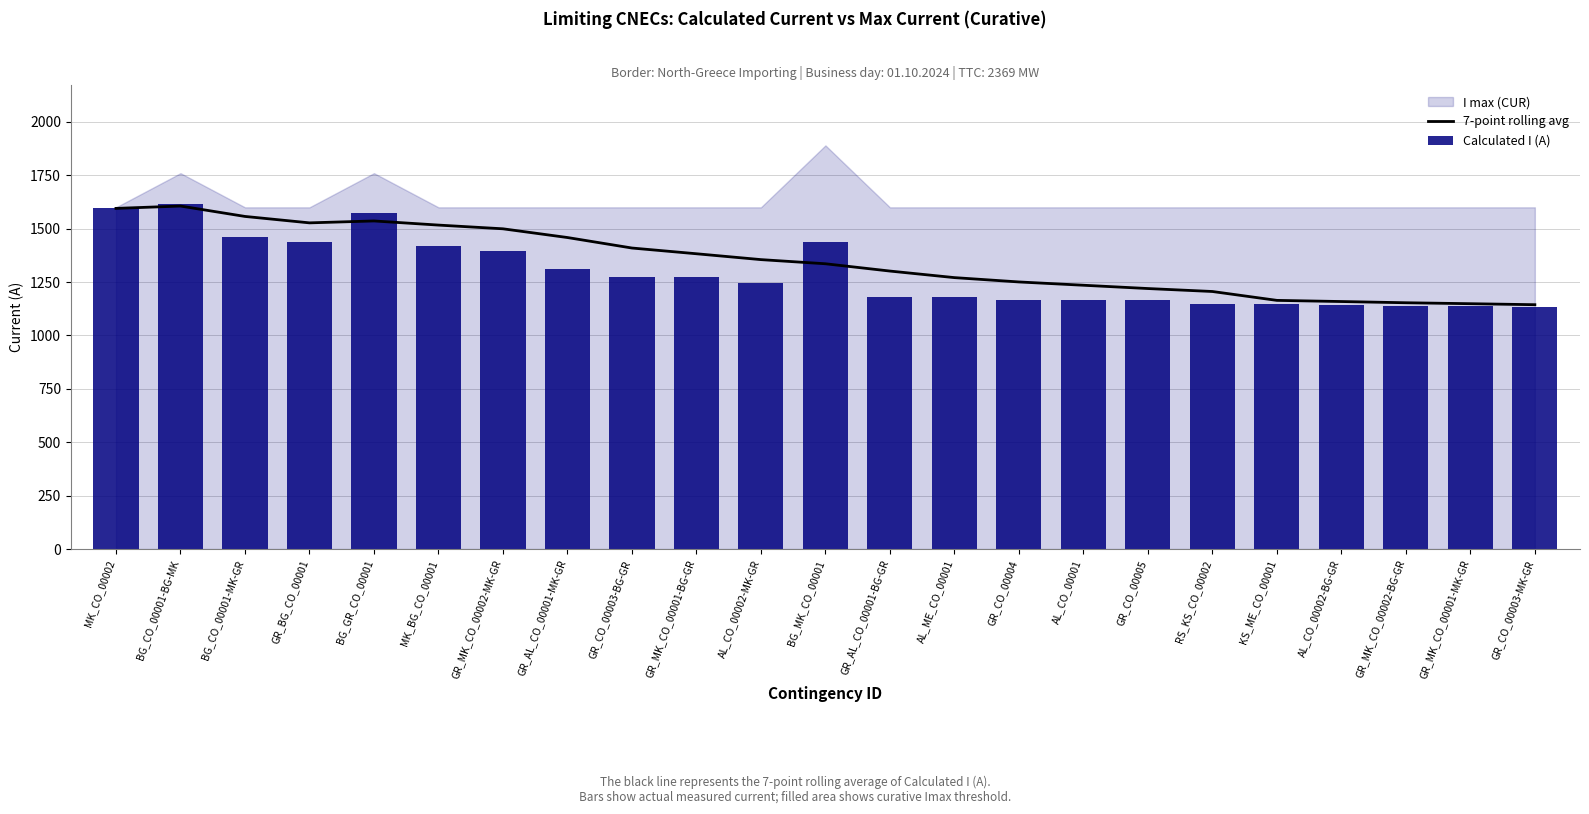

Reading right to left, extract all data points from this chart.

7-point rolling avg: GR_CO_00003-MK-GR=1144.0	GR_MK_CO_00001-MK-GR=1148.7	GR_MK_CO_00002-BG-GR=1153.1	AL_CO_00002-BG-GR=1158.9	KS_ME_CO_00001=1164.3	RS_KS_CO_00002=1205.9	GR_CO_00005=1219.7	AL_CO_00001=1235.1	GR_CO_00004=1250.6	AL_ME_CO_00001=1270.9	GR_AL_CO_00001-BG-GR=1301.6	BG_MK_CO_00001=1335.7	AL_CO_00002-MK-GR=1355.1	GR_MK_CO_00001-BG-GR=1382.6	GR_CO_00003-BG-GR=1409.4	GR_AL_CO_00001-MK-GR=1458.6	GR_MK_CO_00002-MK-GR=1499.4	MK_BG_CO_00001=1516.8	BG_GR_CO_00001=1536.2	GR_BG_CO_00001=1527.2	BG_CO_00001-MK-GR=1557.3	BG_CO_00001-BG-MK=1606.0	MK_CO_00002=1595.0
Calculated I (A): GR_CO_00003-MK-GR=1132.0	GR_MK_CO_00001-MK-GR=1136.0	GR_MK_CO_00002-BG-GR=1140.0	AL_CO_00002-BG-GR=1143.0	KS_ME_CO_00001=1145.0	RS_KS_CO_00002=1148.0	GR_CO_00005=1164.0	AL_CO_00001=1165.0	GR_CO_00004=1167.0	AL_ME_CO_00001=1180.0	GR_AL_CO_00001-BG-GR=1181.0	BG_MK_CO_00001=1436.0	AL_CO_00002-MK-GR=1245.0	GR_MK_CO_00001-BG-GR=1272.0	GR_CO_00003-BG-GR=1273.0	GR_AL_CO_00001-MK-GR=1309.0	GR_MK_CO_00002-MK-GR=1395.0	MK_BG_CO_00001=1420.0	BG_GR_CO_00001=1572.0	GR_BG_CO_00001=1437.0	BG_CO_00001-MK-GR=1460.0	BG_CO_00001-BG-MK=1617.0	MK_CO_00002=1595.0